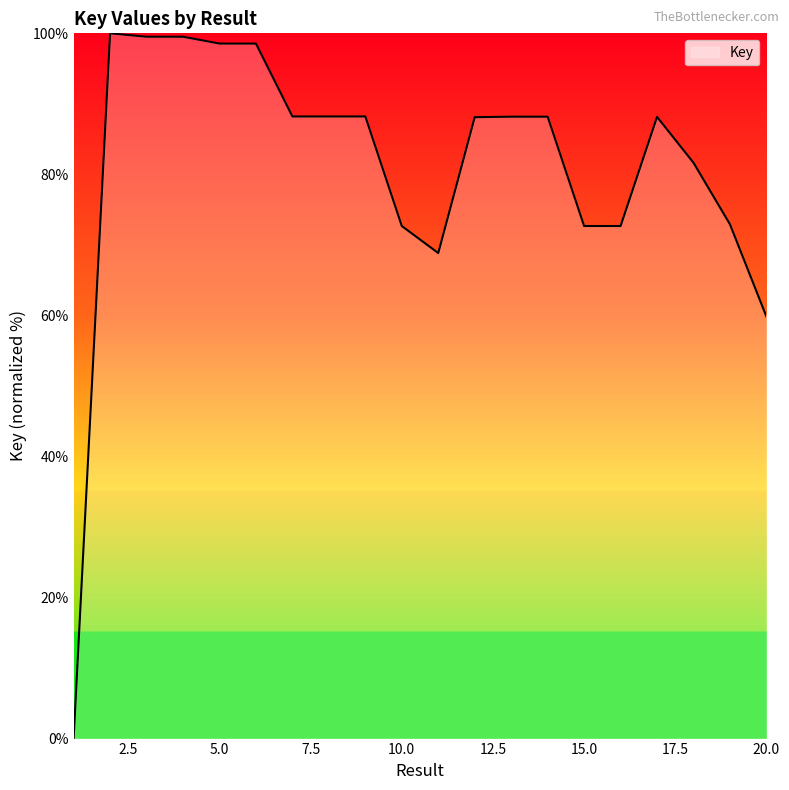

What is the maximum value shown in the chart?

100.0